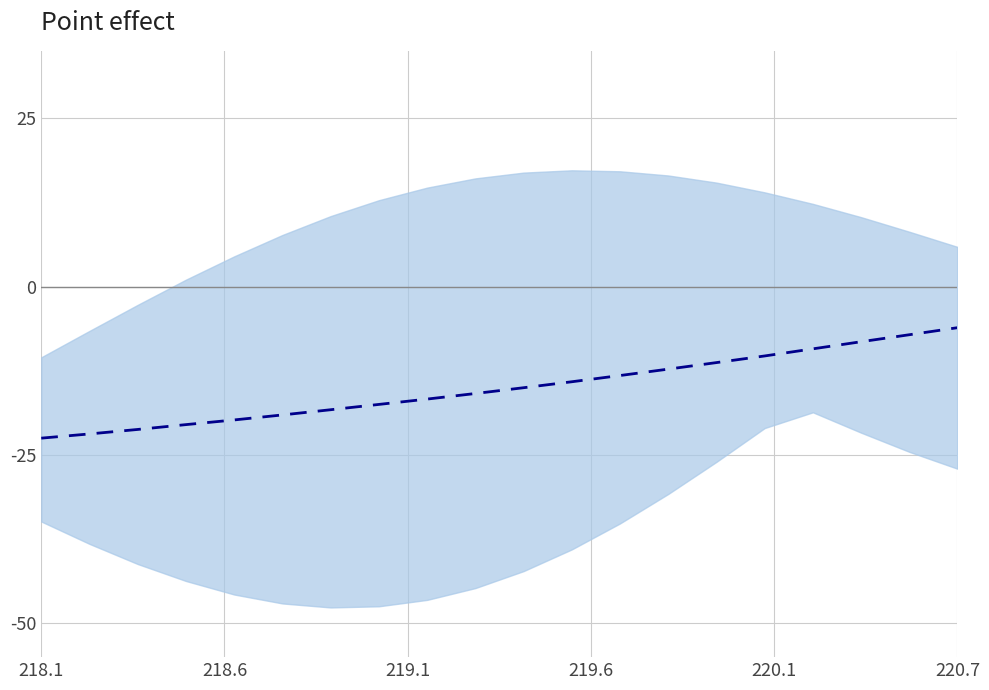

Reading left to right, what are all the values shown in this chart?

-22.5	-21.9	-21.2	-20.5	-19.8	-19.0	-18.3	-17.5	-16.7	-15.9	-15.0	-14.1	-13.2	-12.2	-11.3	-10.3	-9.2	-8.2	-7.1	-6.1